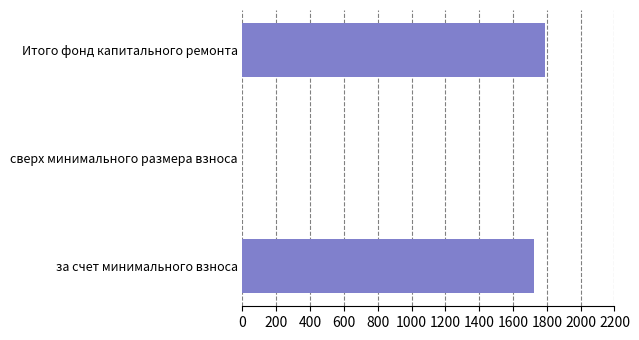

What is the sum of all values?

3511.7